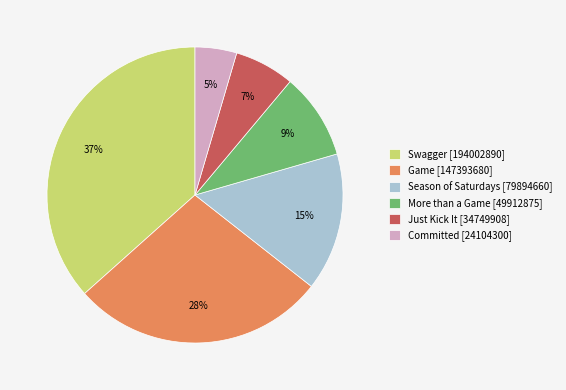

Which category has the biggest portion of the pie?

Swagger